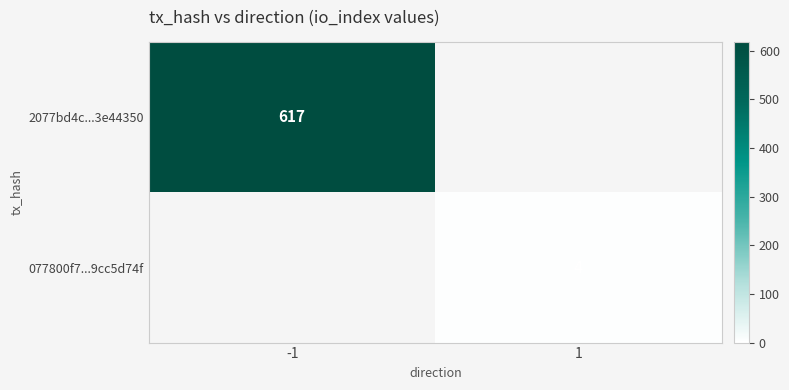

Is it true that 2077bd4c...3e44350 equals 617 at -1?

True